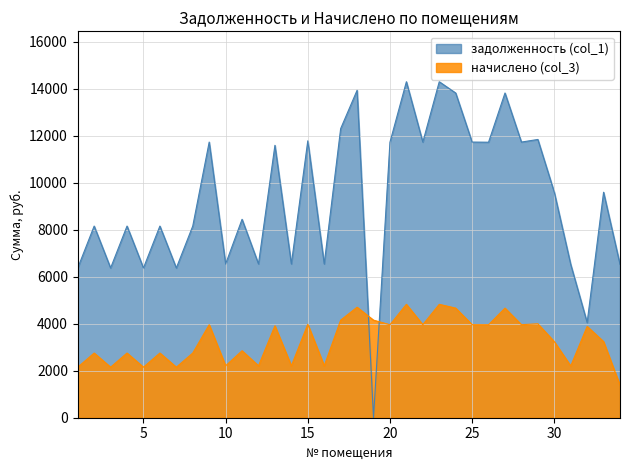

Is it true that задолженность (col_1) equals 4374.1 at 22?

False